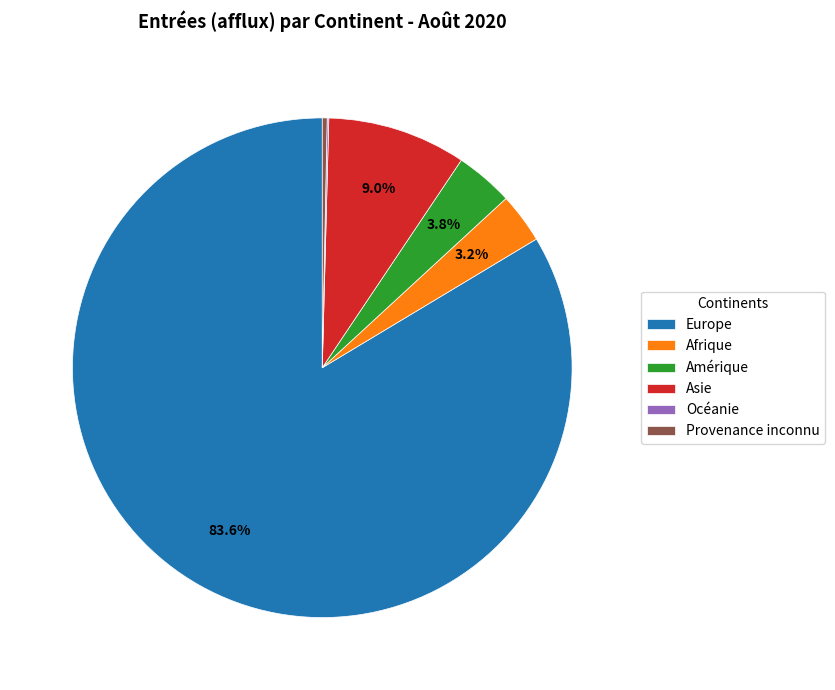

Which has a higher value, Amérique or Provenance inconnu?

Amérique